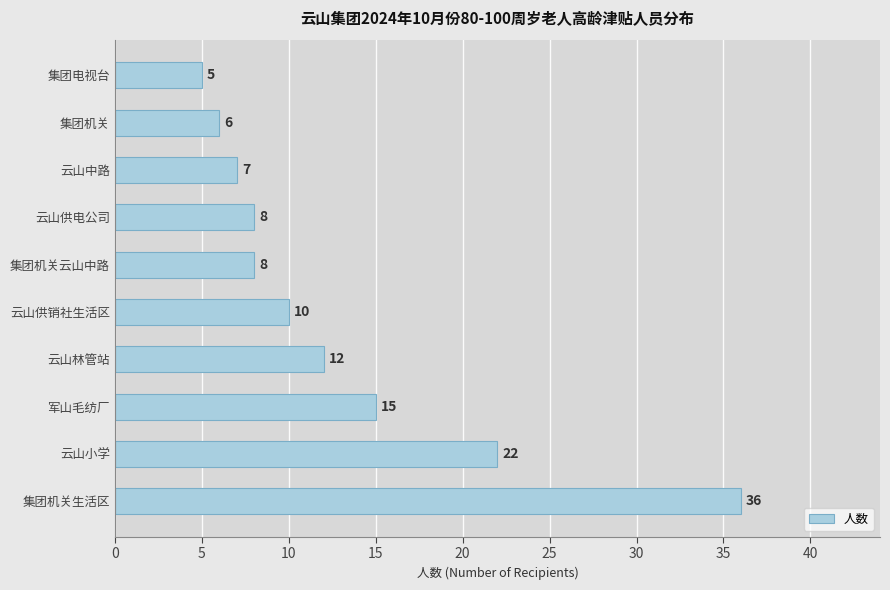

Reading top to bottom, list all the values displayed in this chart.

5	6	7	8	8	10	12	15	22	36